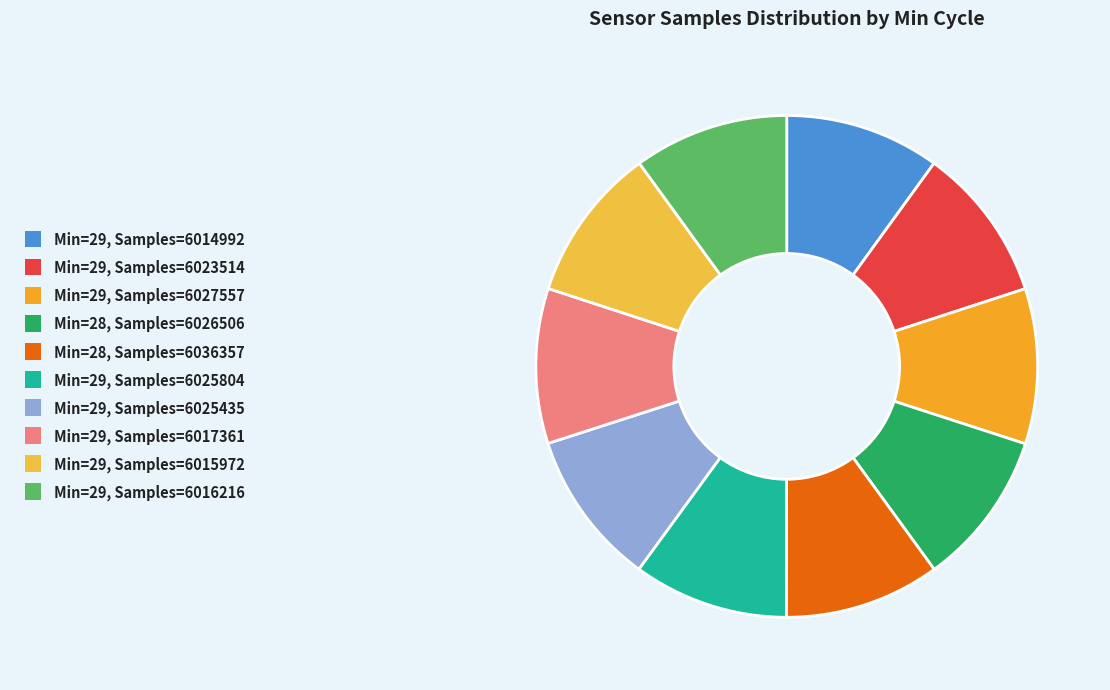

To the nearest percent, what is the average slice percentage?

10%